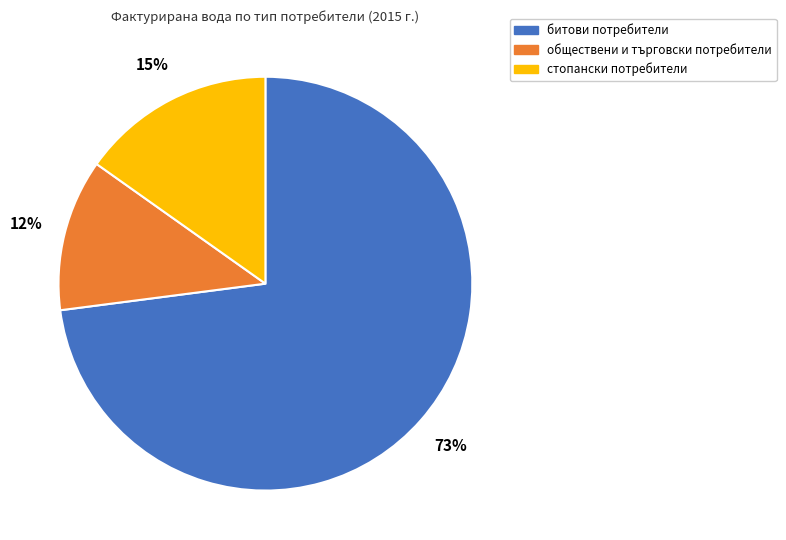

Is it true that битови потребители is 61% of the pie?

False